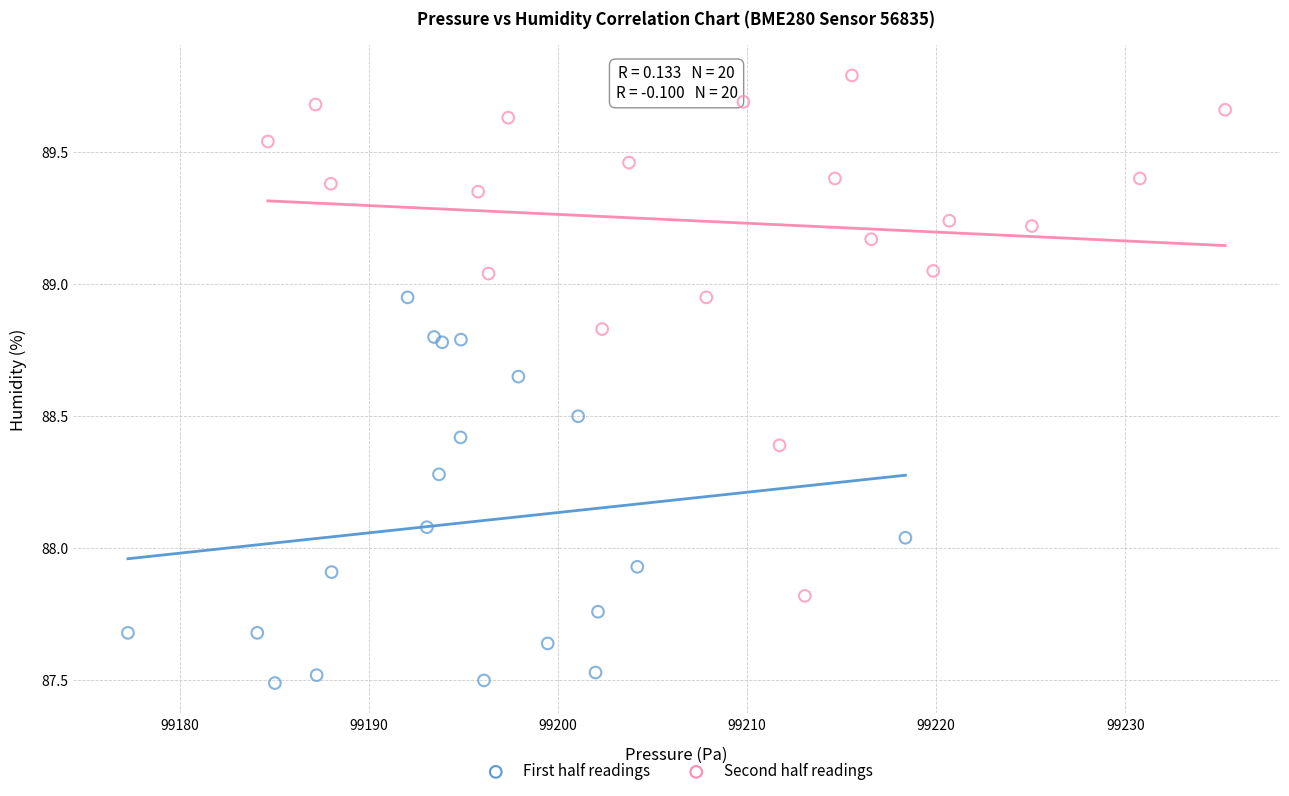

Which series has the largest Y range (max minus min)?

Second half readings